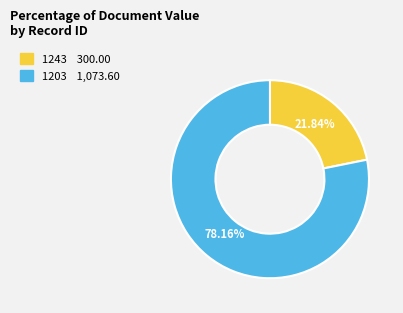

What percentage is the 1203 slice, to the nearest percent?

78%